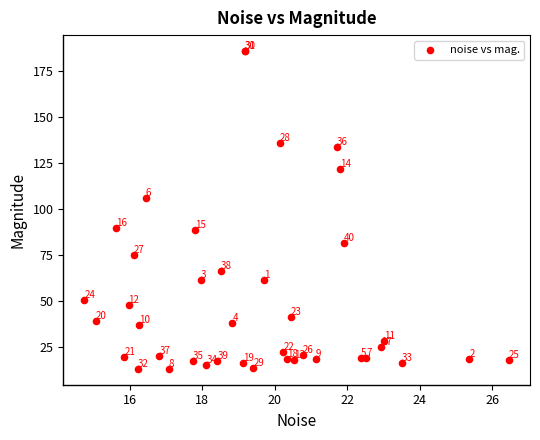

What Y value in the scatter plot is closest to 99?

105.7